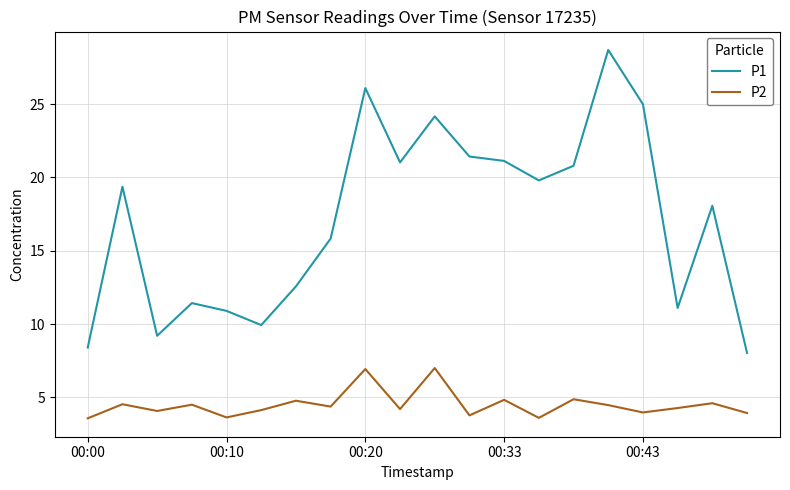

How many lines are shown in the chart?

2